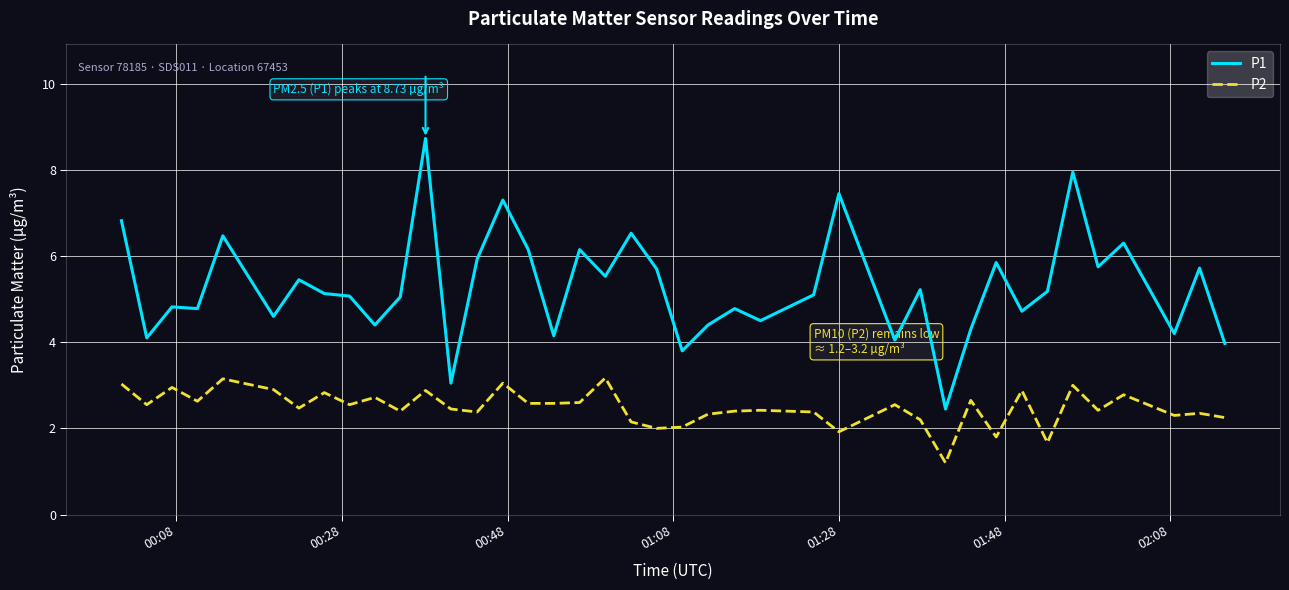

Which series has the largest total across all categories?

P1